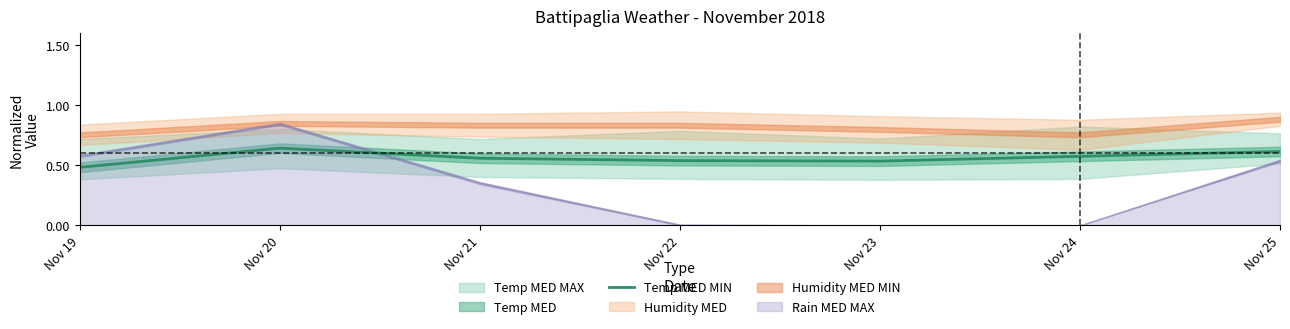

Rank the categories by value from highest to lowest.

Nov 20, Nov 25, Nov 24, Nov 21, Nov 22, Nov 23, Nov 19